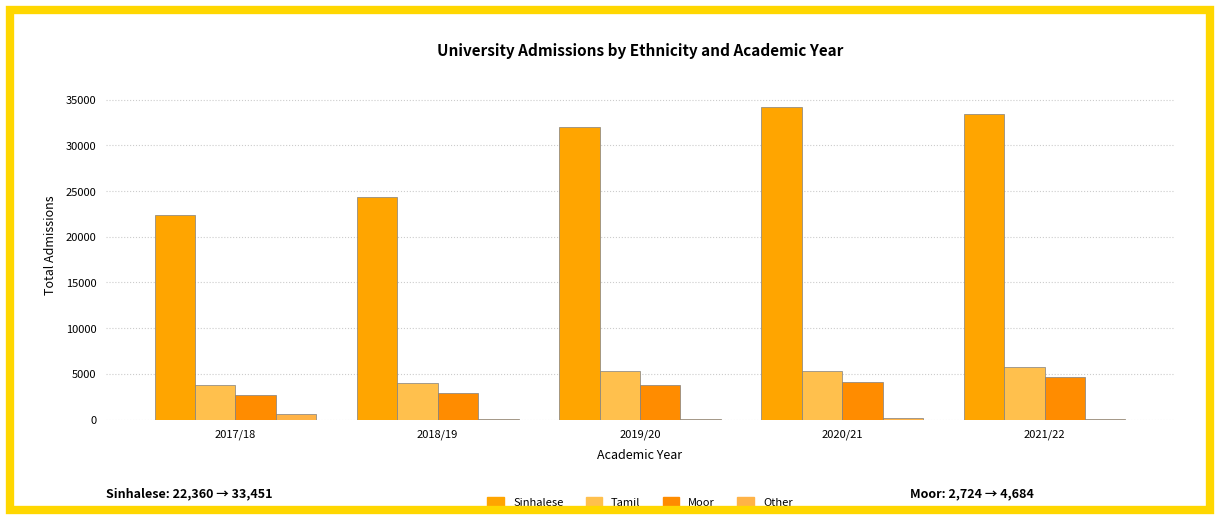

Rank the categories by Sinhalese value from lowest to highest.

2017/18, 2018/19, 2019/20, 2021/22, 2020/21